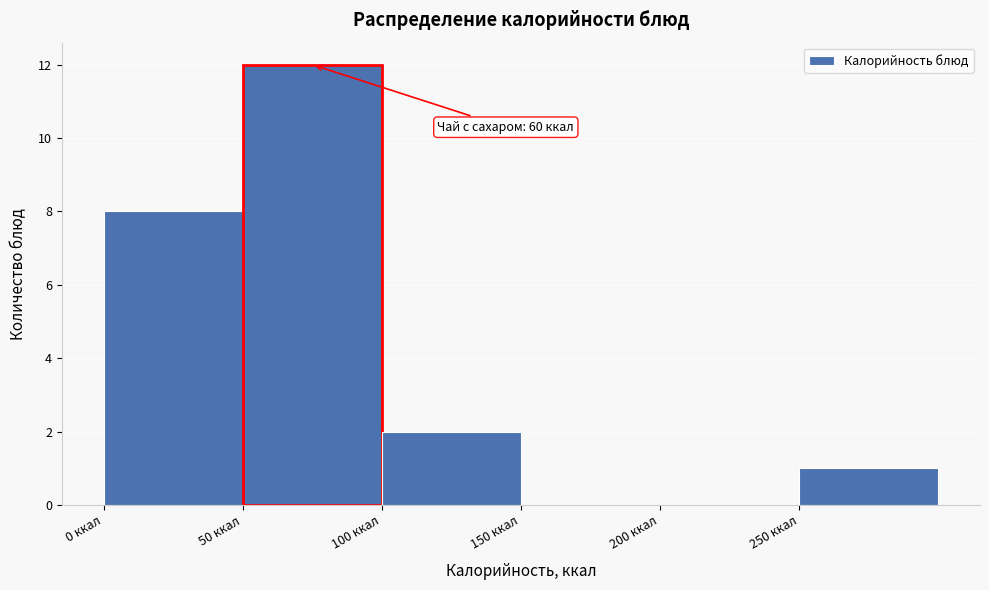

Which range on the x-axis has the tallest bar?

50 to 100